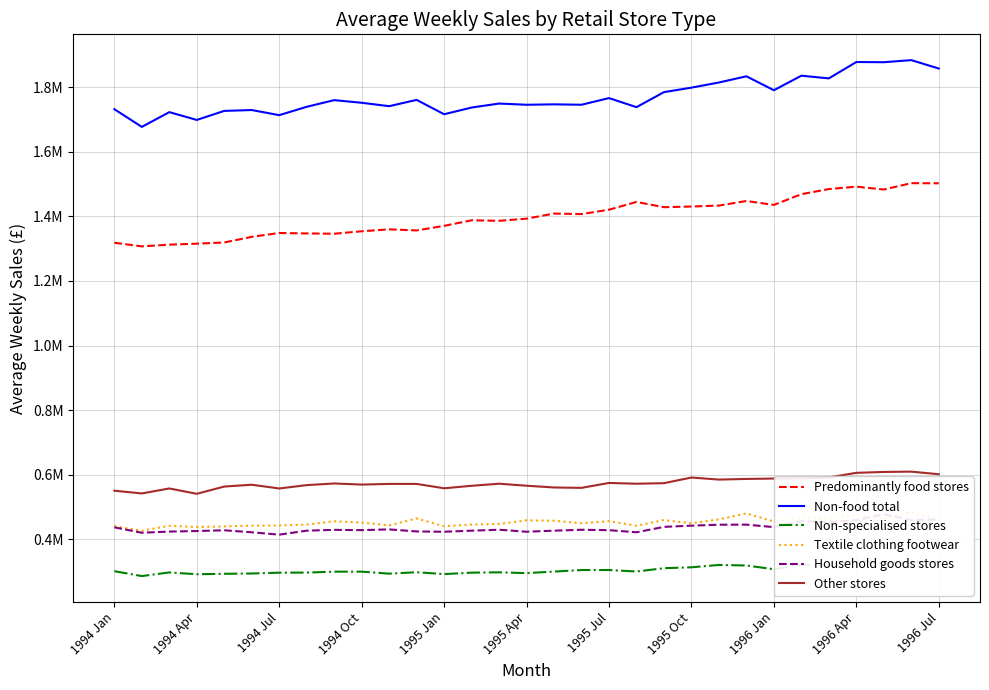

What is the smallest value displayed?

286748.0